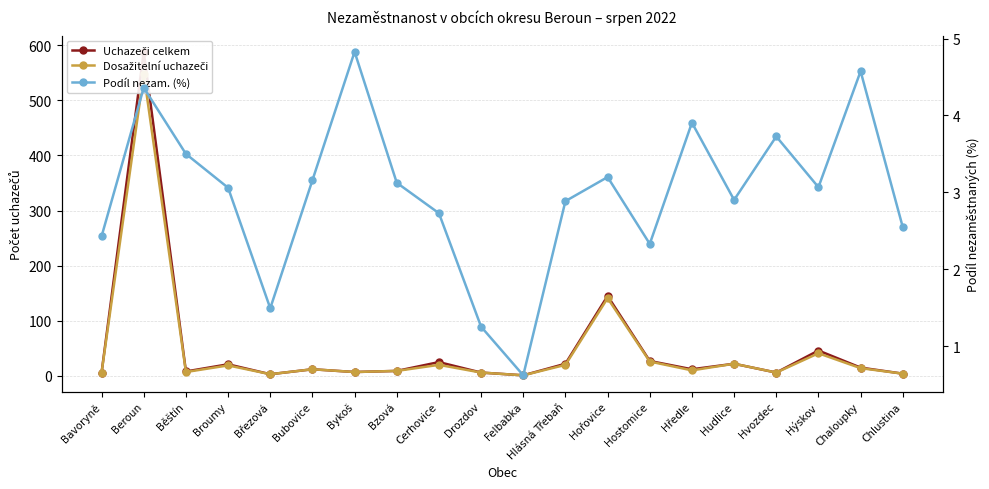

What is the maximum value shown in the chart?

588.0